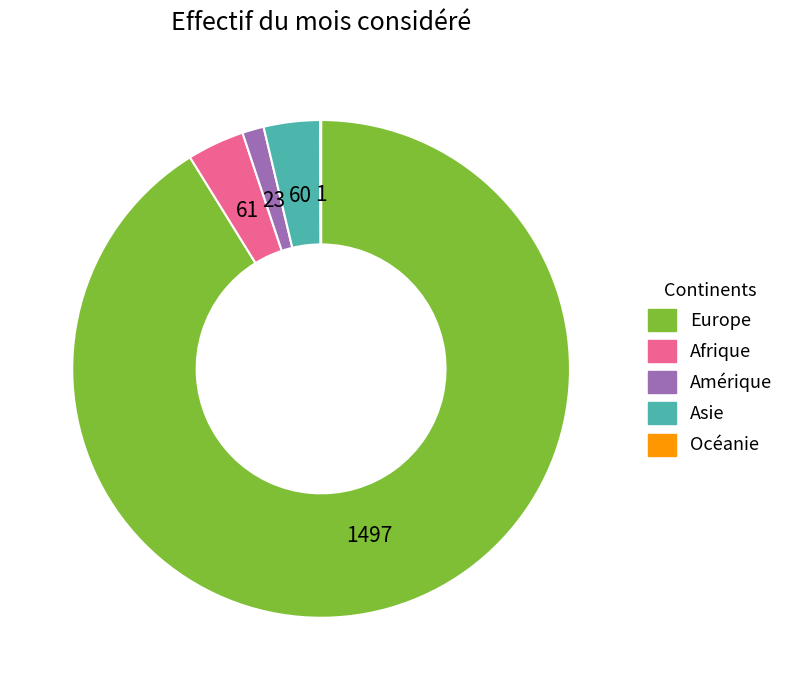

Do Amérique and Afrique together represent more than half of the pie?

No